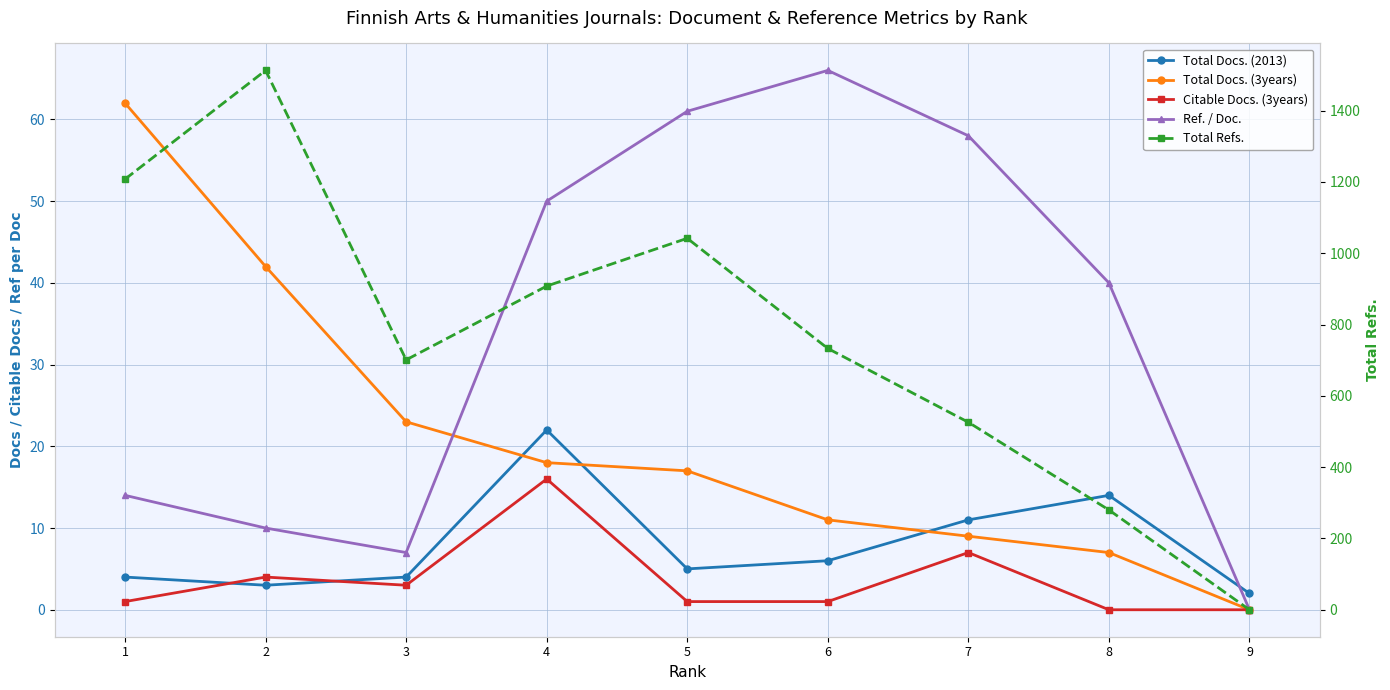

Reading left to right, what are all the values shown in this chart?

Total Docs. (2013): 4	3	4	22	5	6	11	14	2
Total Docs. (3years): 62	42	23	18	17	11	9	7	0
Citable Docs. (3years): 1	4	3	16	1	1	7	0	0
Ref. / Doc.: 14	10	7	50	61	66	58	40	0
Total Refs.: 1208	1513	701	908	1042	733	526	280	0